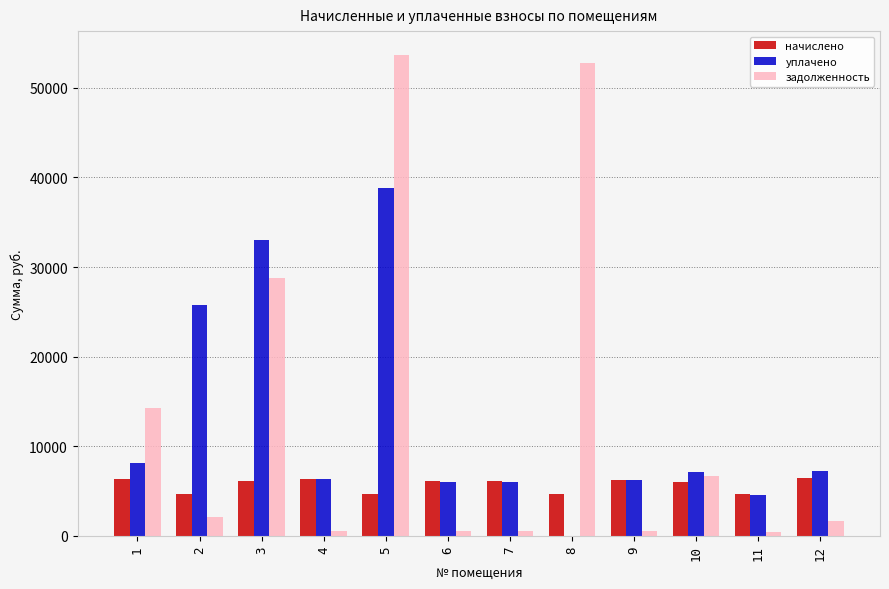

Is it true that уплачено equals 25747.3 at 2?

True